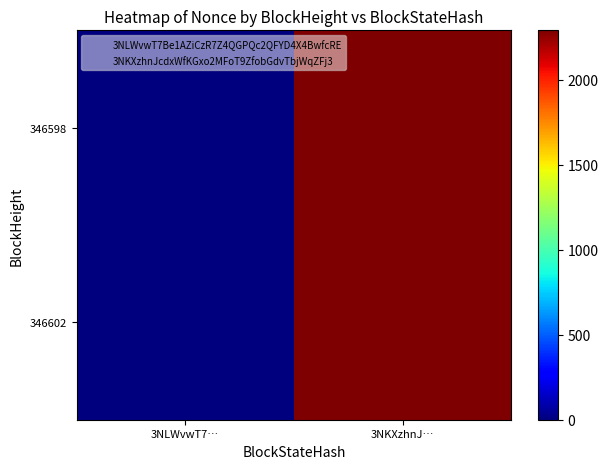

Reading left to right, what are all the values shown in this chart?

346602: 3NLWvwT7…=0	3NKXzhnJ…=2290
346598: 3NLWvwT7…=0	3NKXzhnJ…=2290